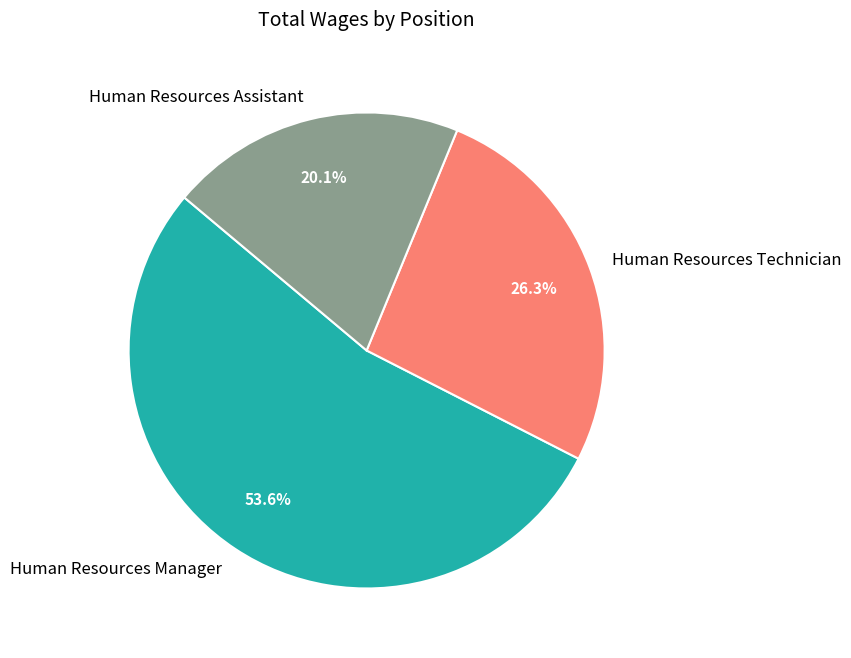

How many segments does this pie chart have?

3